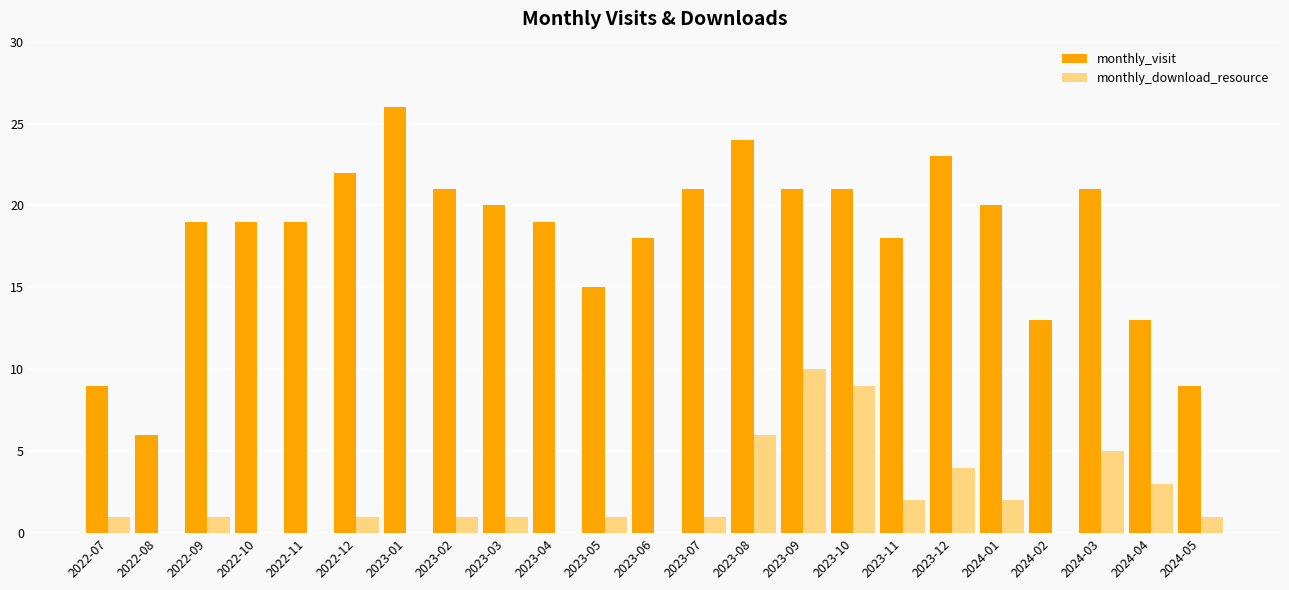

Which series changed the most between 2022-08 and 2023-09?

monthly_visit